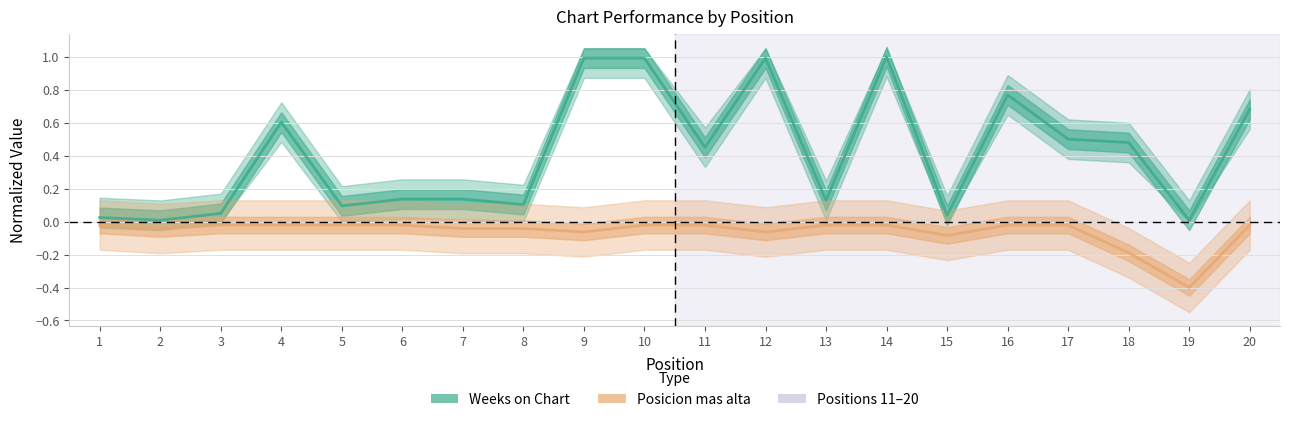

The value of Weeks on Chart at 15 is 0.0. True or false?

False